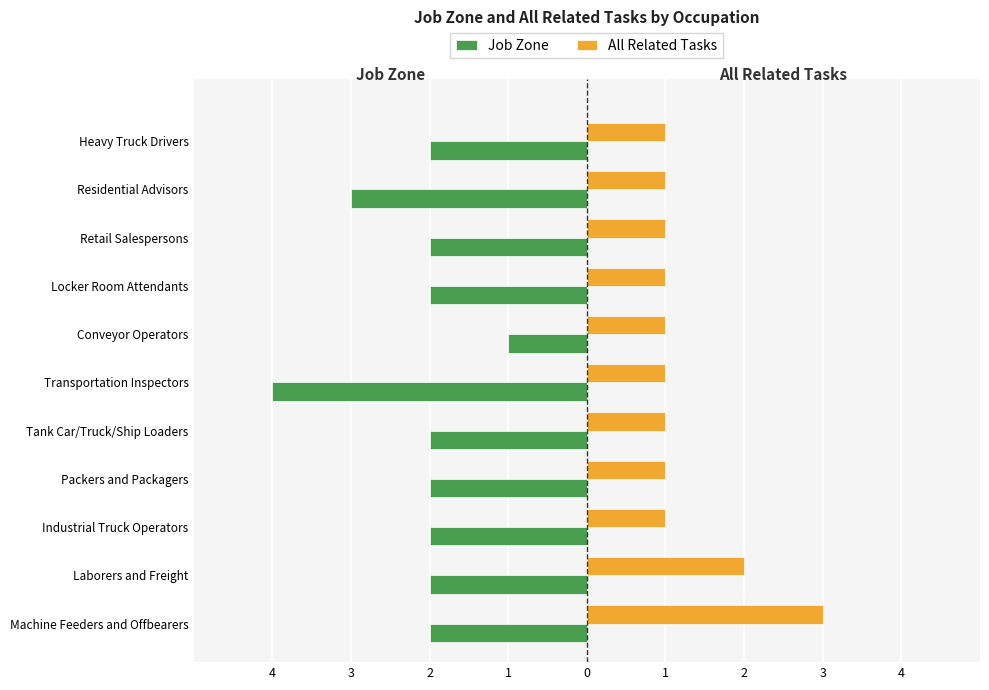

What are all the series names shown in the legend?

Job Zone, All Related Tasks